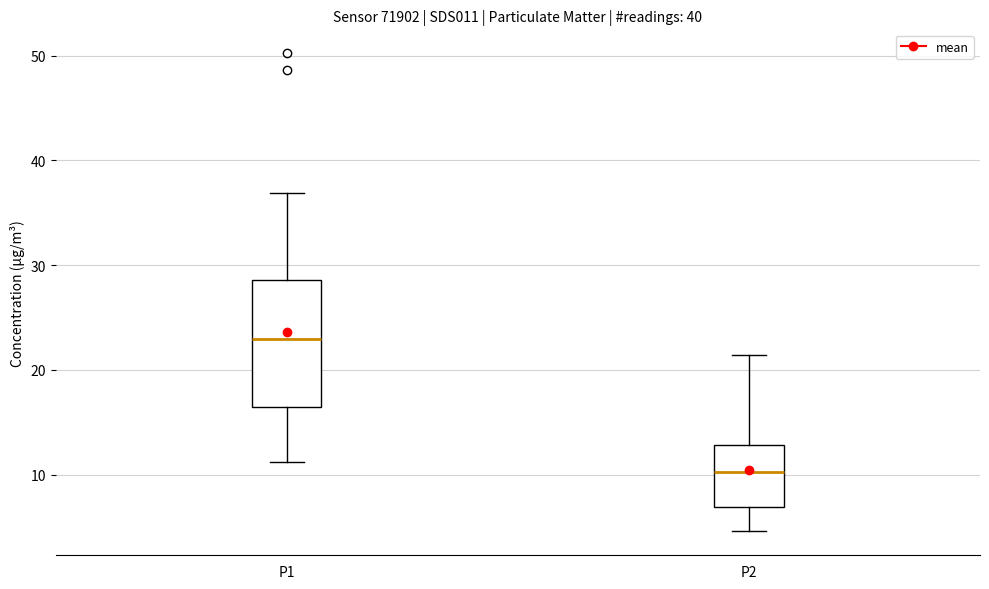

Reading left to right, transcribe this box plot: for each box, give where its median line is, the range the box spans, and where its two whiskers end, as read against the y-axis. The values are not printed on the chart, so give them approximately, as read against the axis.

P1: median 23, box 16 to 29, whiskers 11 to 37
P2: median 10, box 7 to 13, whiskers 5 to 21